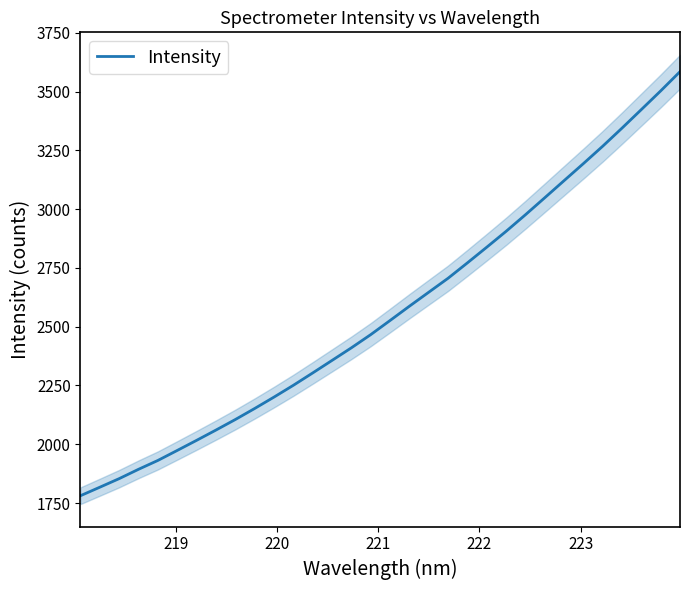

What is the lowest value of the Intensity series?

1781.1